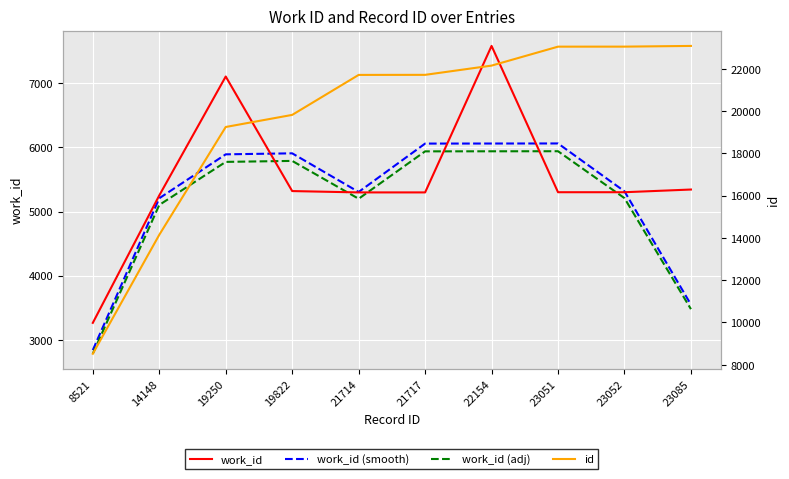

Reading left to right, extract all data points from this chart.

work_id: 8521=3263.0	14148=5251.0	19250=7106.0	19822=5319.0	21714=5298.0	21717=5298.0	22154=7583.0	23051=5301.0	23052=5301.0	23085=5343.0
work_id (smooth): 8521=2838.0	14148=5206.7	19250=5892.0	19822=5907.7	21714=5305.0	21717=6059.7	22154=6060.7	23051=6061.7	23052=5315.0	23085=3548.0
work_id (adj): 8521=2781.2	14148=5102.5	19250=5774.2	19822=5789.5	21714=5198.9	21717=5938.5	22154=5939.5	23051=5940.4	23052=5208.7	23085=3477.0
id: 8521=8521.0	14148=14148.0	19250=19250.0	19822=19822.0	21714=21714.0	21717=21717.0	22154=22154.0	23051=23051.0	23052=23052.0	23085=23085.0